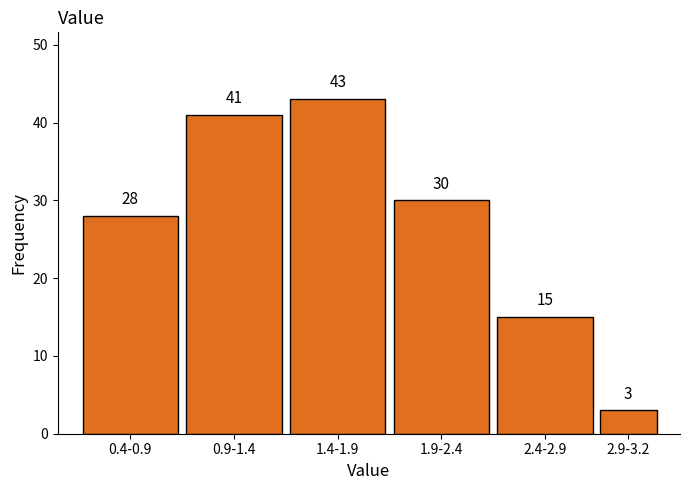

Reading right to left, transcribe all the data shown in this chart.

2.9-3.2=3	2.4-2.9=15	1.9-2.4=30	1.4-1.9=43	0.9-1.4=41	0.4-0.9=28